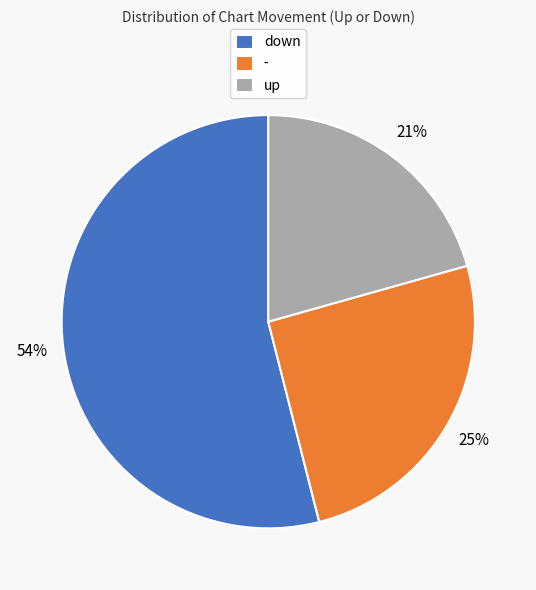

Do - and up together represent more than half of the pie?

No